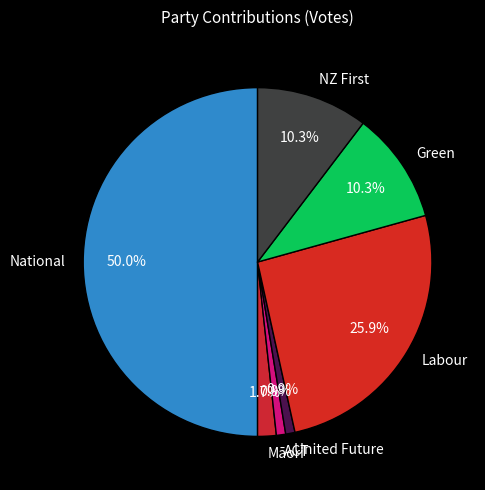

Which category has the biggest portion of the pie?

National